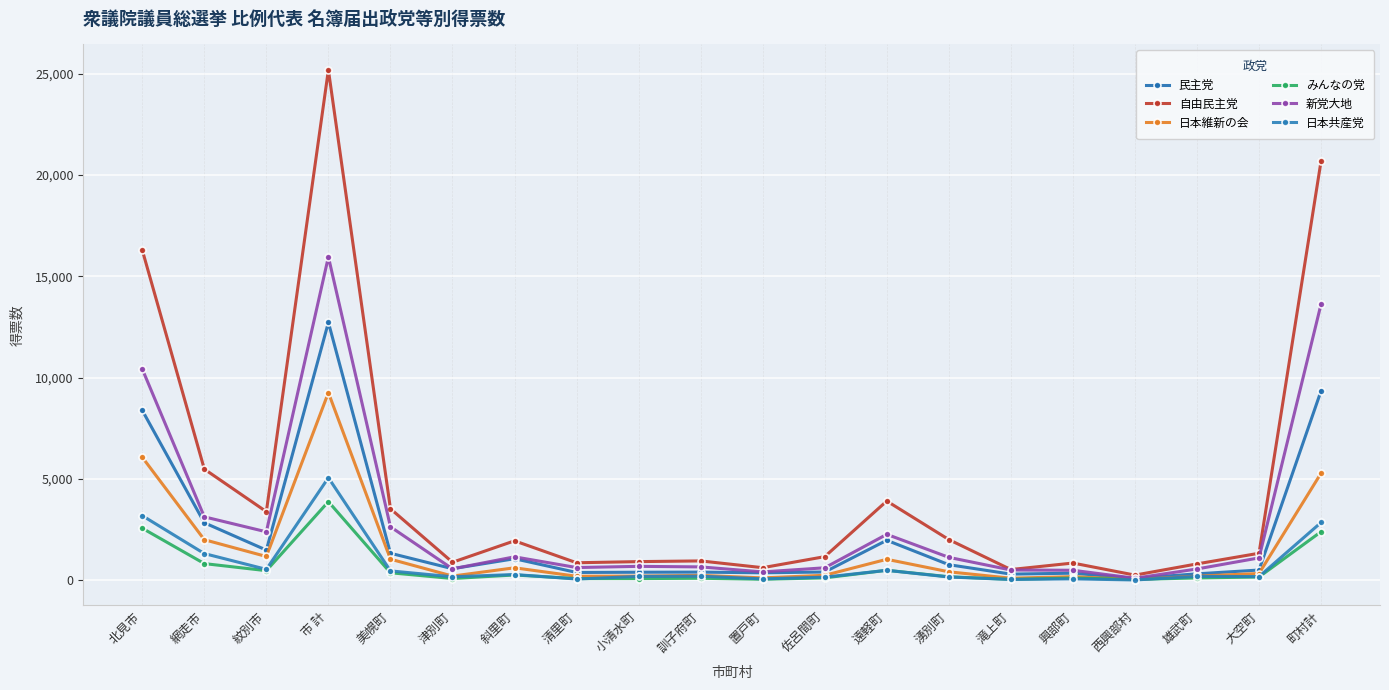

How many values in the 新党大地 series are below 1111?

10